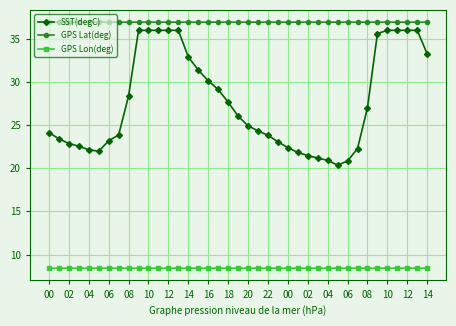

Which series has the widest spread of values?

SST(degC)